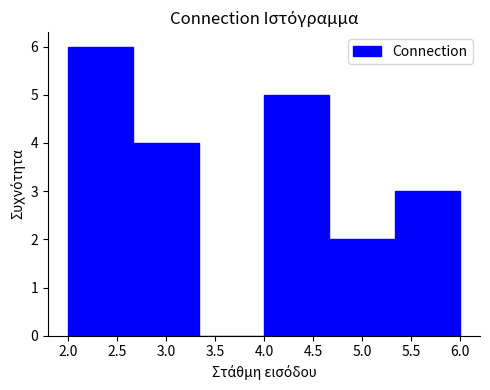

Reading left to right, list every bar in this chart as the range it spans on the x-axis followed by its height. Neither the bar edges nor the heights are printed on the chart, so give them approximately, as read against the axes.

2.00 to 2.65: 6
2.65 to 3.35: 4
3.35 to 4.00: 0
4.00 to 4.65: 5
4.65 to 5.35: 2
5.35 to 6.00: 3